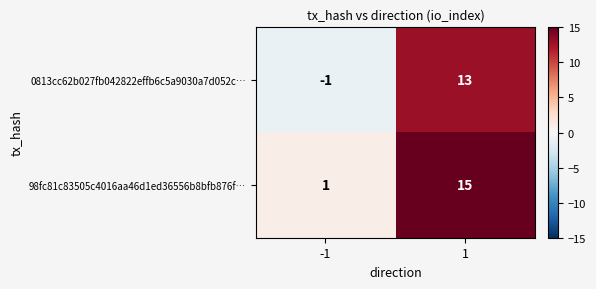

List the series in order of their overall mean, lowest first.

0813cc62b027fb042822effb6c5a9030a7d052c…, 98fc81c83505c4016aa46d1ed36556b8bfb876f…